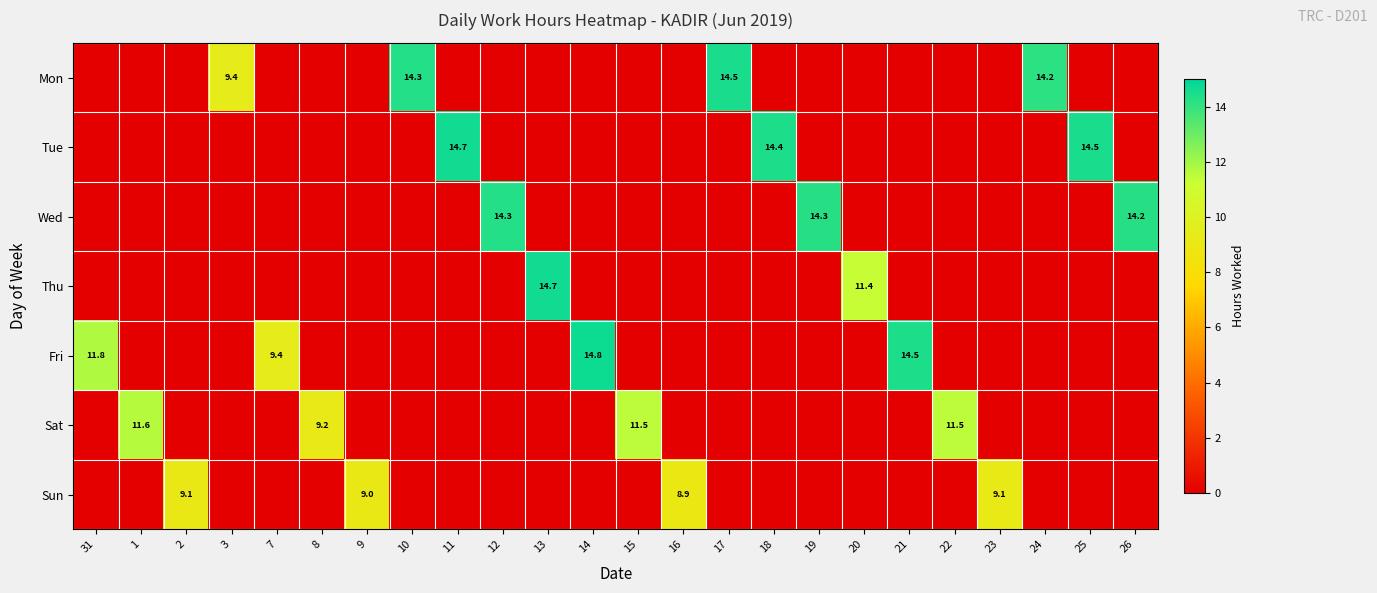

True or false: Mon has a value of 20.3 at 24.

False